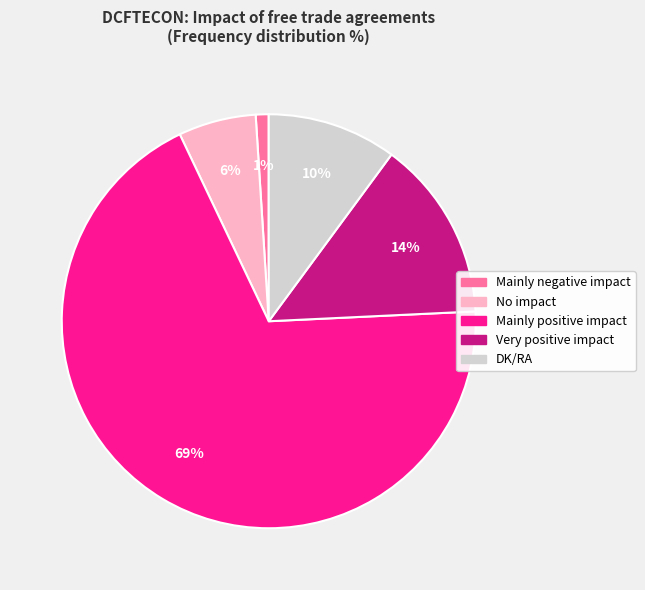

Is there any slice that represents more than half of the pie?

Yes